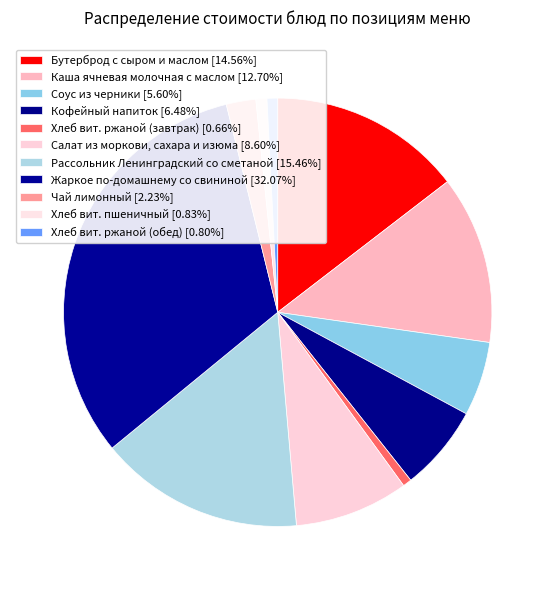

Is Жаркое по-домашнему со свининой the majority of the pie?

No